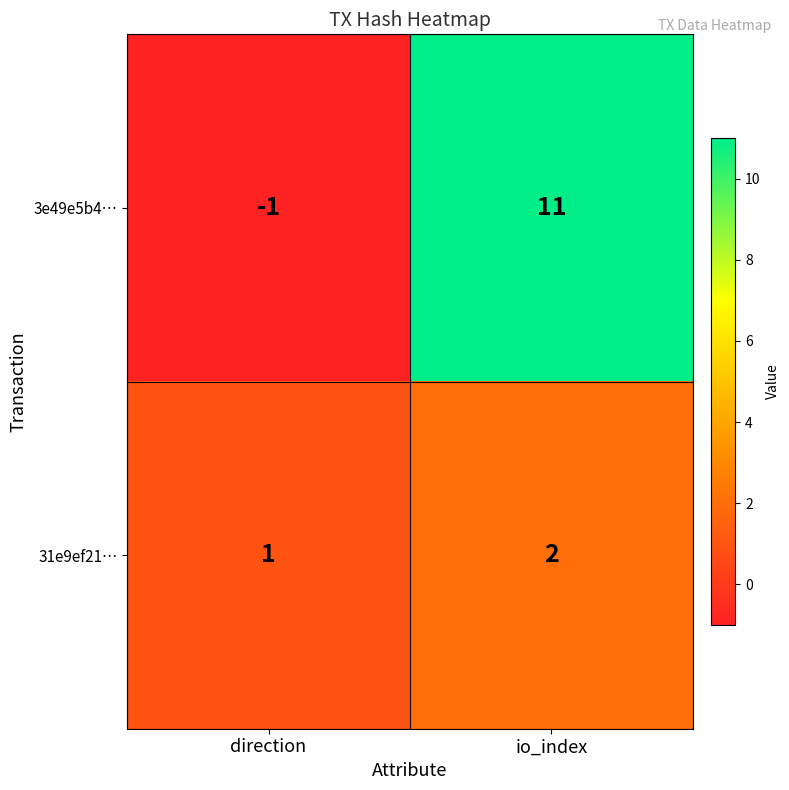

Rank the series by their average value, from lowest to highest.

31e9ef21…, 3e49e5b4…